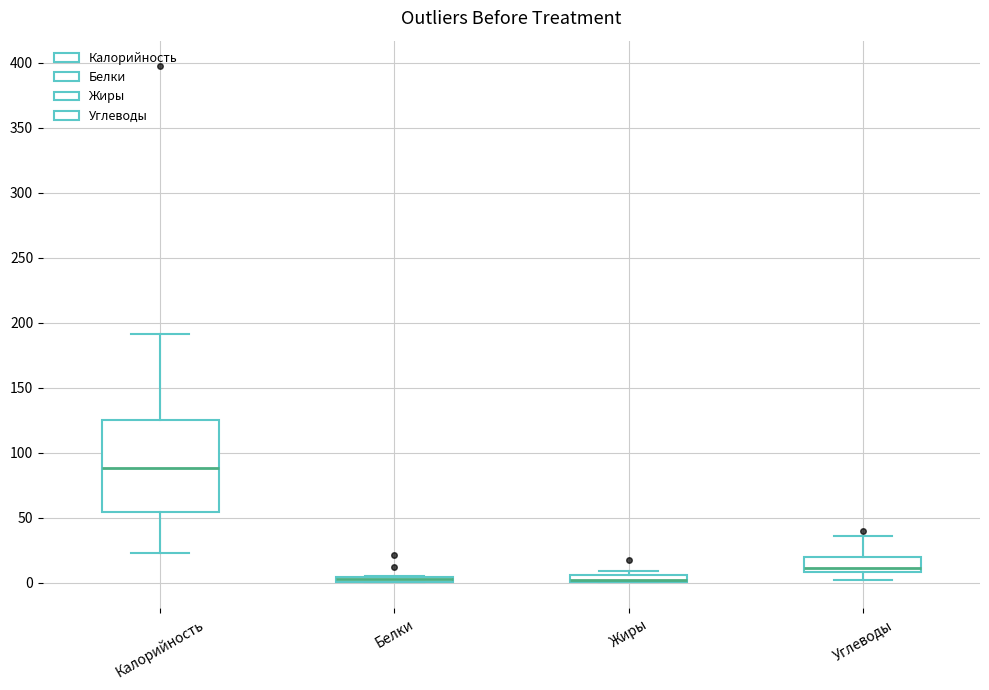

Comparing the boxes themselves (not the whiskers), which one is the tallest?

Калорийность